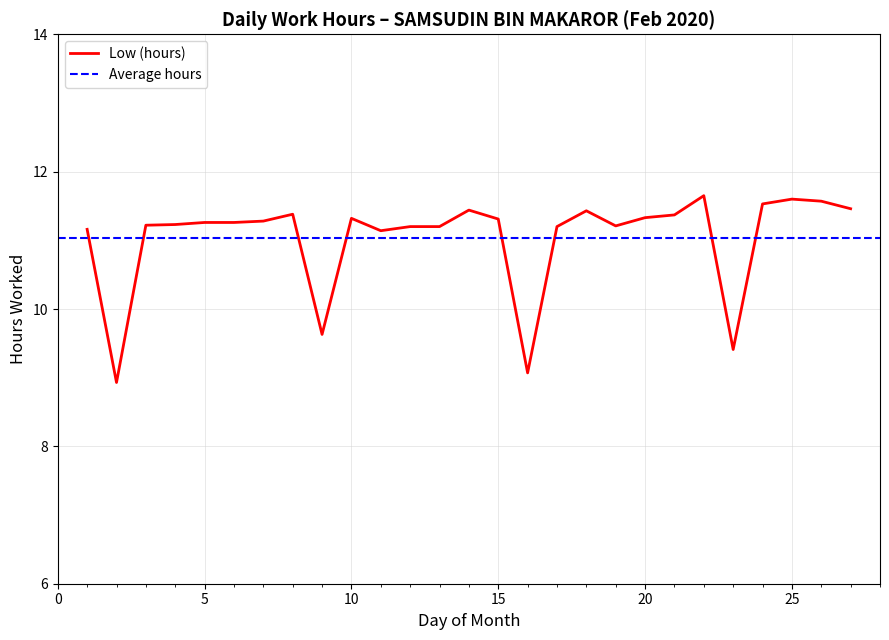

How many interior local valleys (lower than both neighbors) does the data have?

6